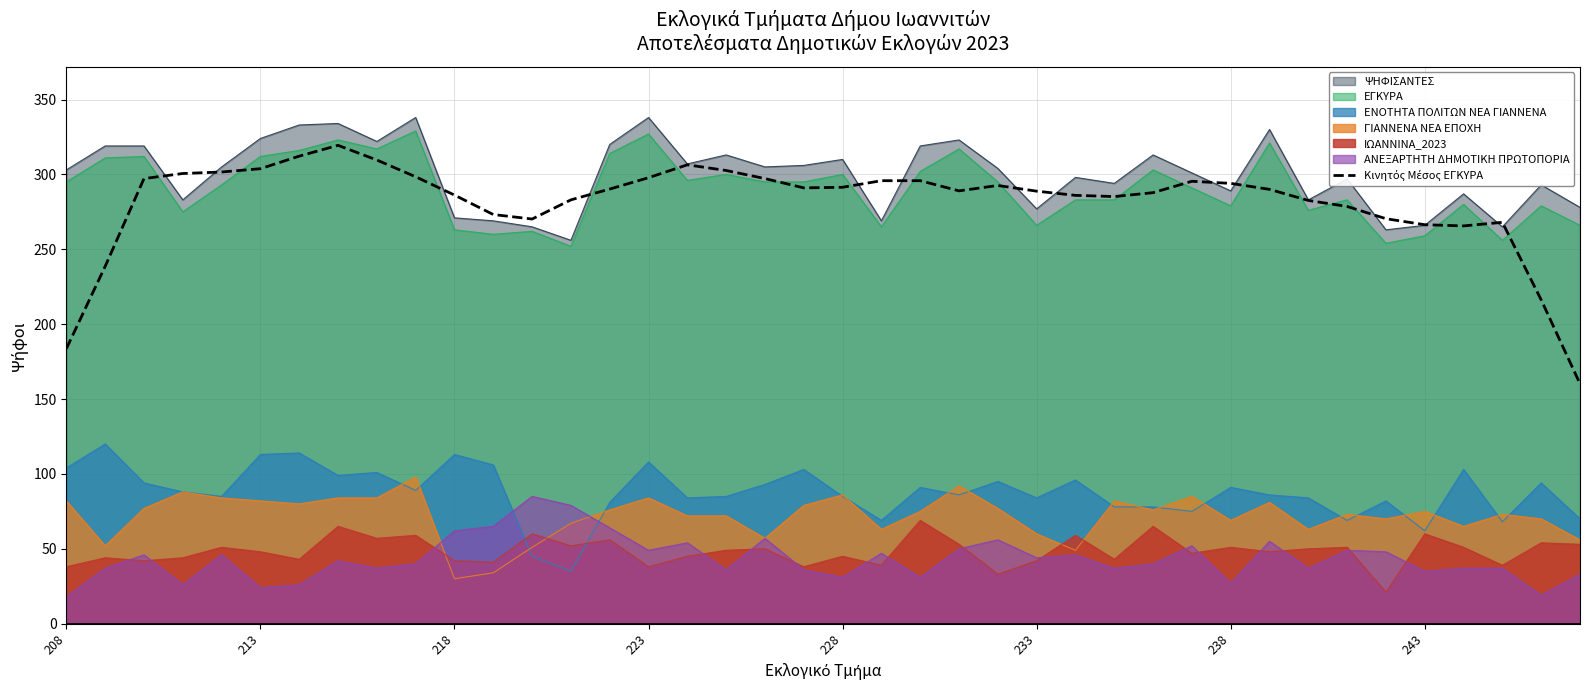

How many lines are shown in the chart?

7